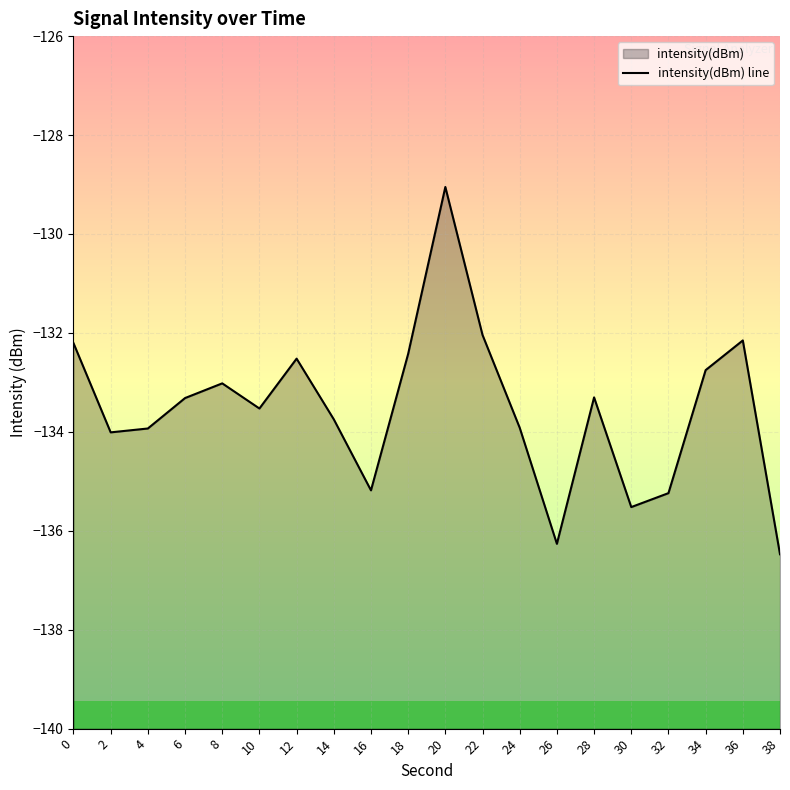

What value does the data have at 18?

-132.4